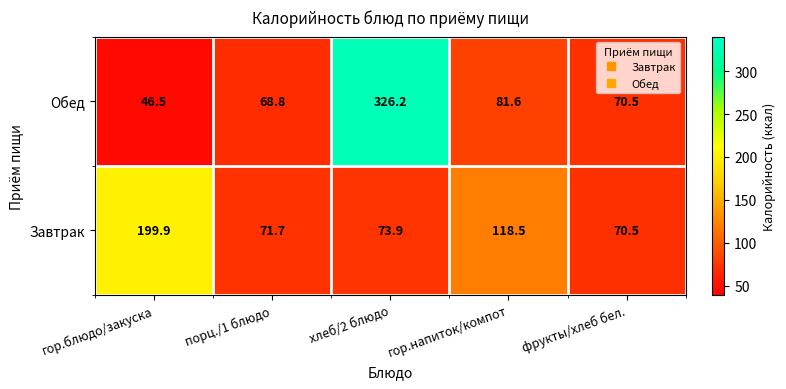

What is the difference between the maximum and second lowest values in the Обед series?

257.4